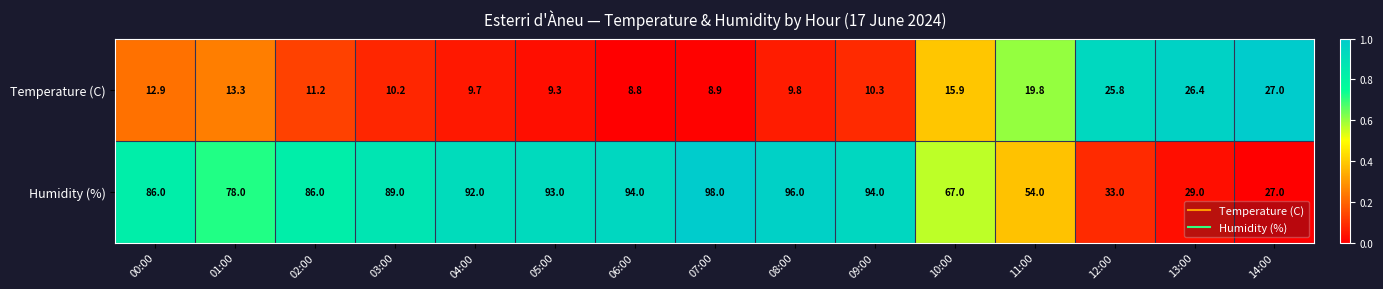

Reading left to right, transcribe all the data shown in this chart.

Temperature (C): 12.9	13.3	11.2	10.2	9.7	9.3	8.8	8.9	9.8	10.3	15.9	19.8	25.8	26.4	27.0
Humidity (%): 86.0	78.0	86.0	89.0	92.0	93.0	94.0	98.0	96.0	94.0	67.0	54.0	33.0	29.0	27.0